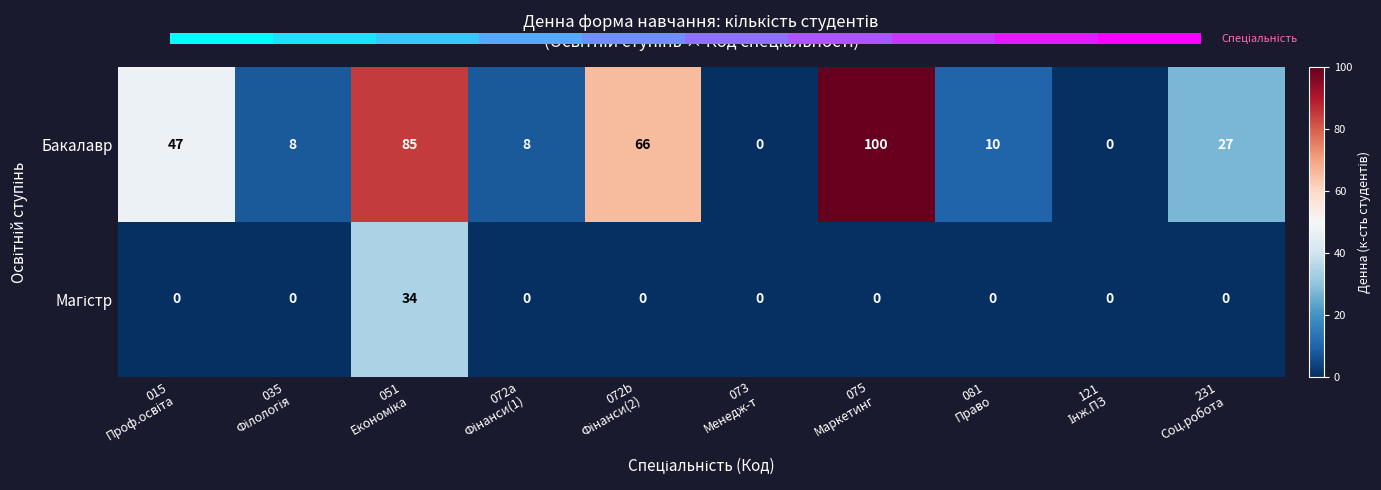

What is the difference between the second highest and second lowest values in the Бакалавр series?

85